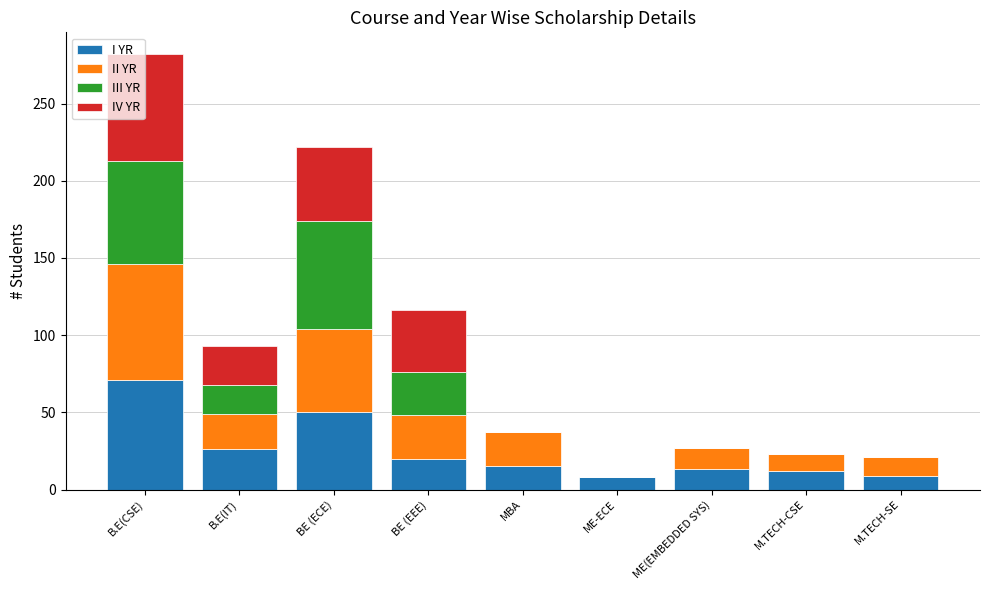

What is the maximum value for I YR?

71